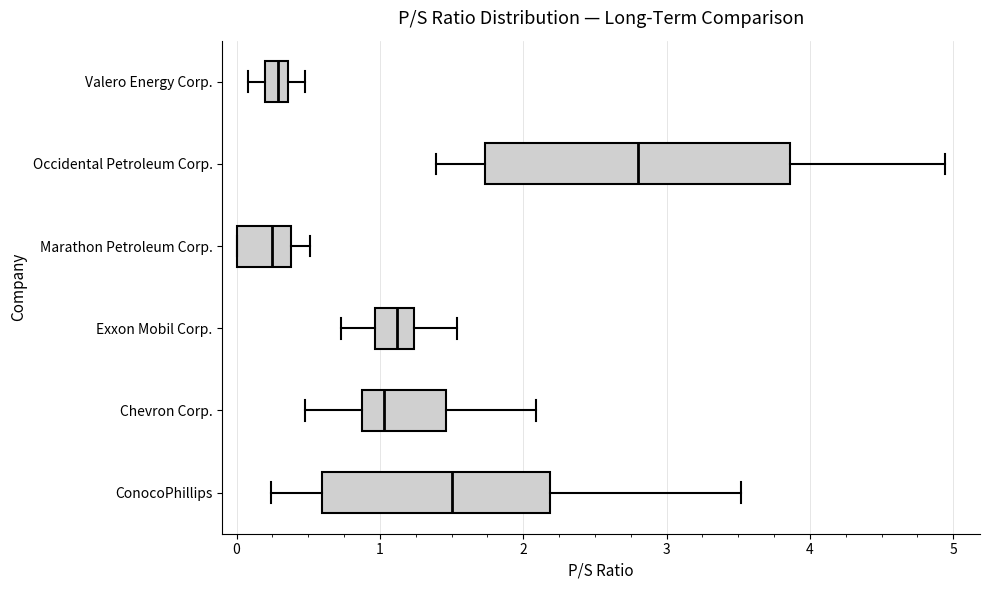

Reading bottom to top, transcribe this box plot: for each box, give where its median line is, the range the box spans, and where its two whiskers end, as read against the x-axis. The values are not printed on the chart, so give them approximately, as read against the axis.

ConocoPhillips: median 1.5, box 0.6 to 2.2, whiskers 0.2 to 3.5
Chevron Corp.: median 1.0, box 0.9 to 1.5, whiskers 0.5 to 2.1
Exxon Mobil Corp.: median 1.1, box 1.0 to 1.2, whiskers 0.7 to 1.5
Marathon Petroleum Corp.: median 0.3, box 0.0 to 0.4, whiskers 0.0 to 0.5
Occidental Petroleum Corp.: median 2.8, box 1.7 to 3.9, whiskers 1.4 to 4.9
Valero Energy Corp.: median 0.3, box 0.2 to 0.4, whiskers 0.1 to 0.5